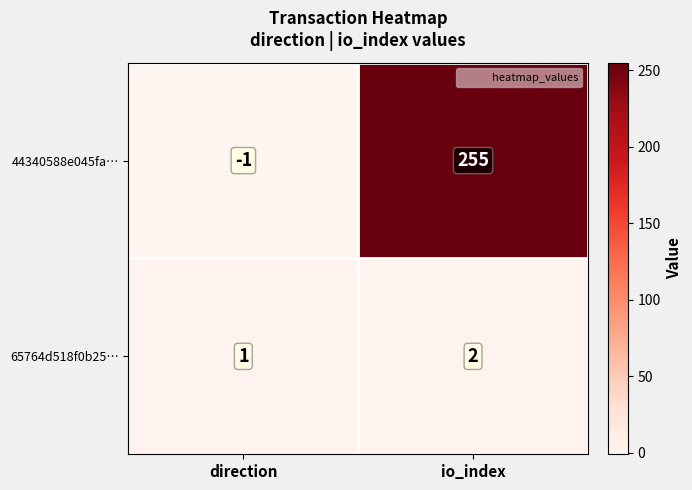

Is it true that 65764d518f0b25… equals 1 at io_index?

False